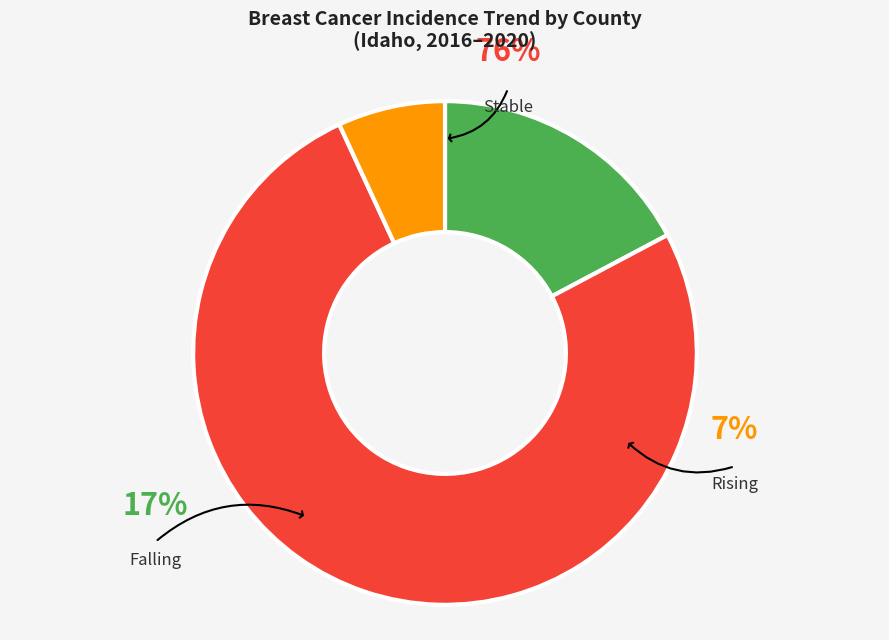

How many segments does this pie chart have?

3